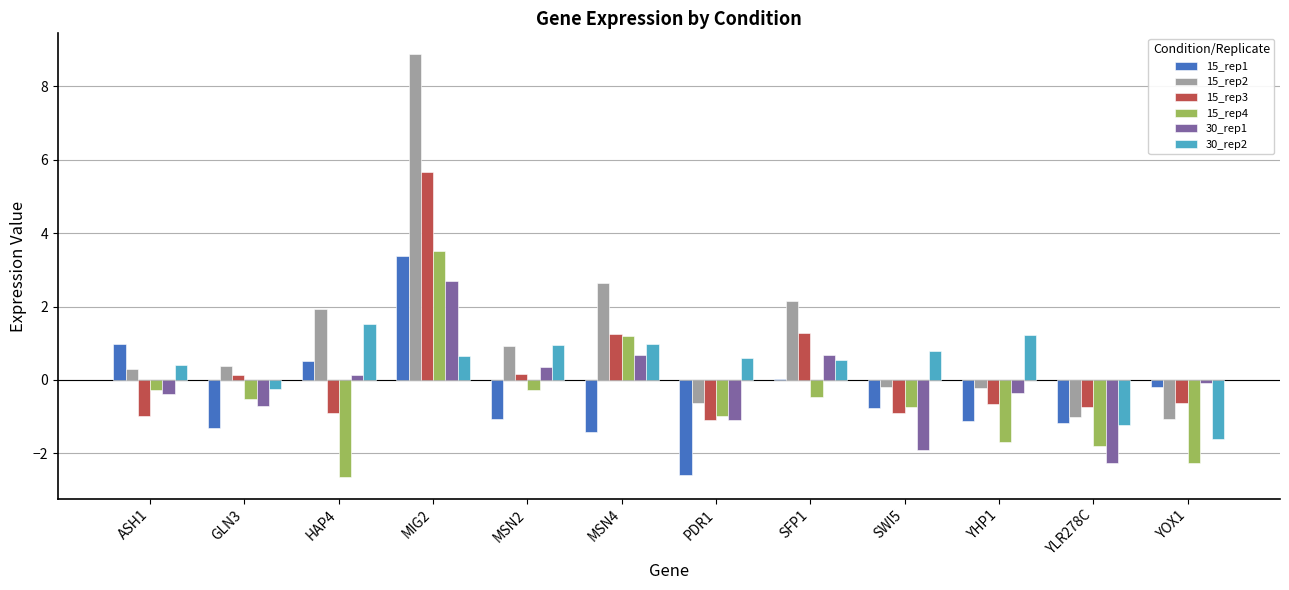

What is the maximum value for 15_rep1?

3.4